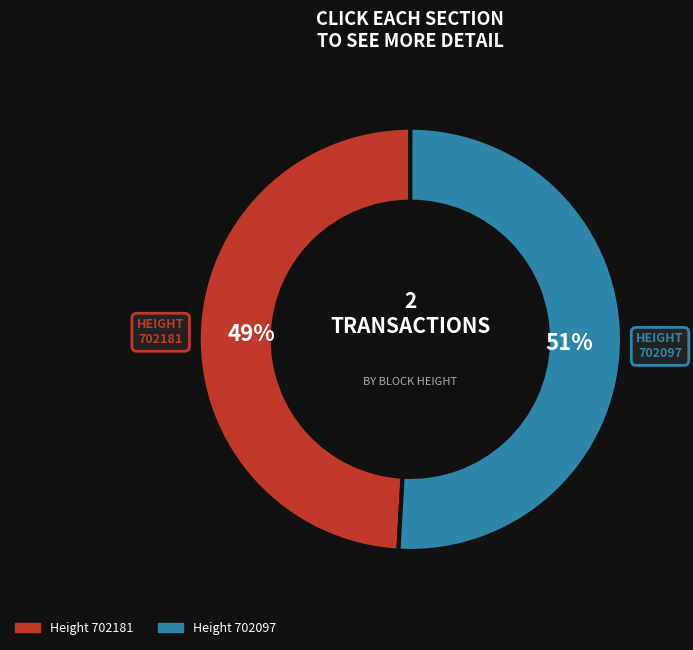

How many segments does this pie chart have?

2